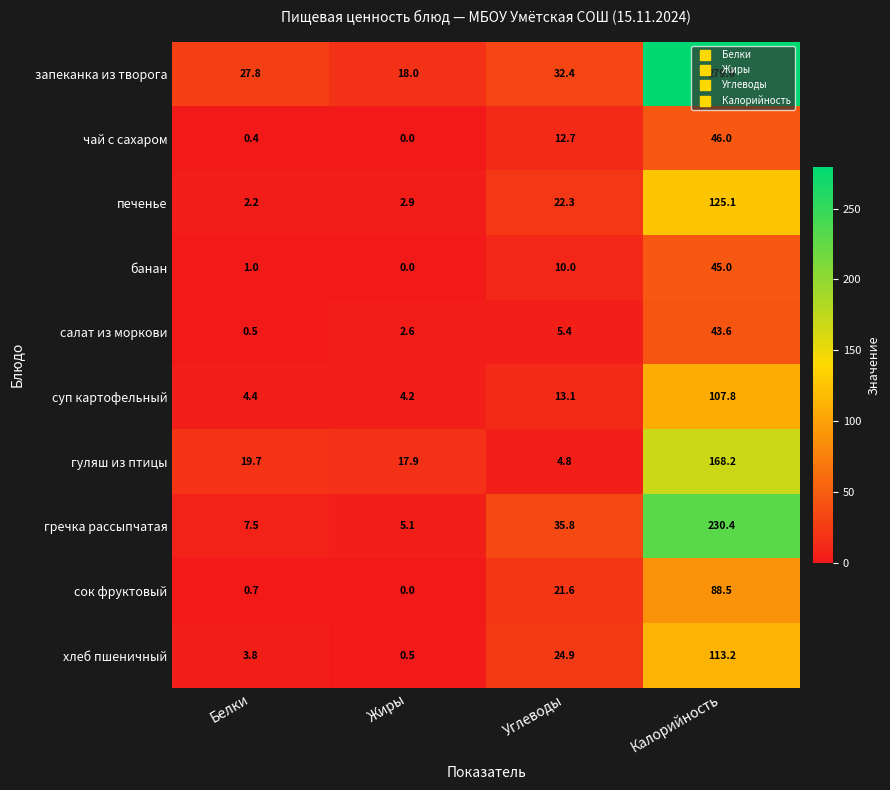

At which category is the sum across all series the highest?

Калорийность